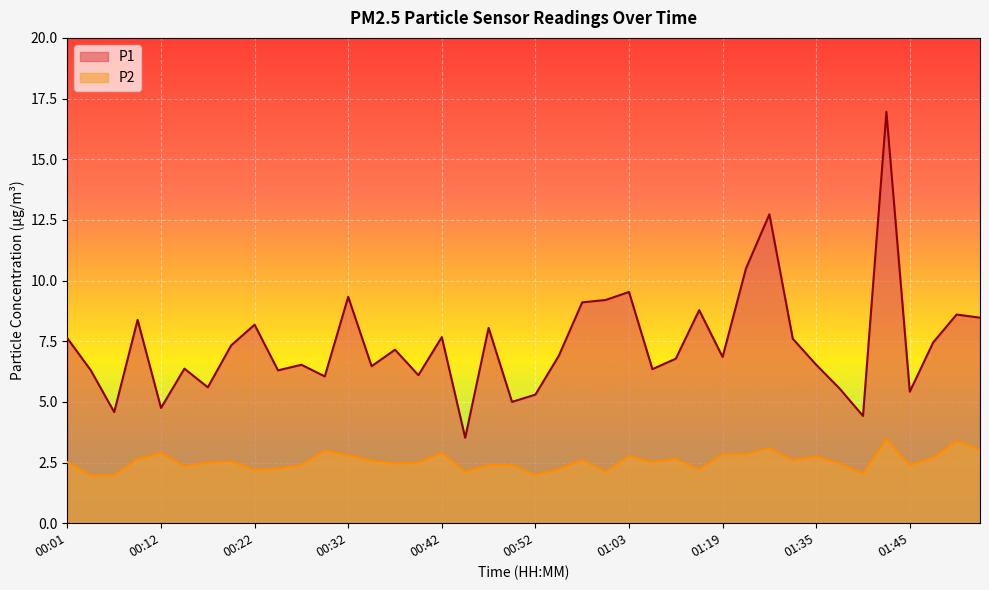

Between 01:24 and 01:42, which series saw the biggest shift?

P1